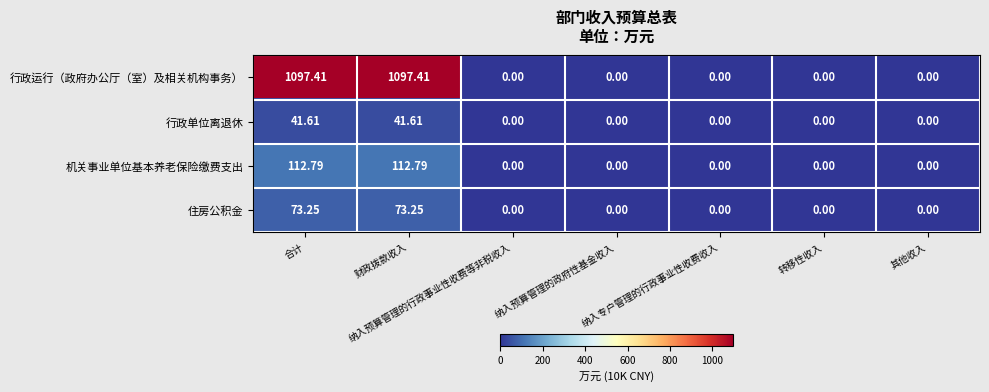

What is the maximum value shown in the chart?

1097.4